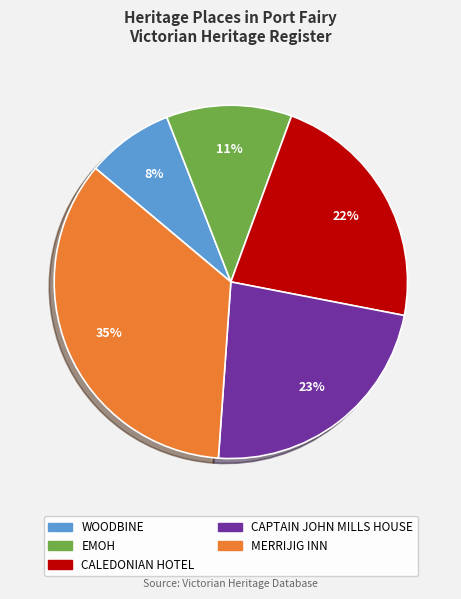

Is there any slice that represents more than half of the pie?

No